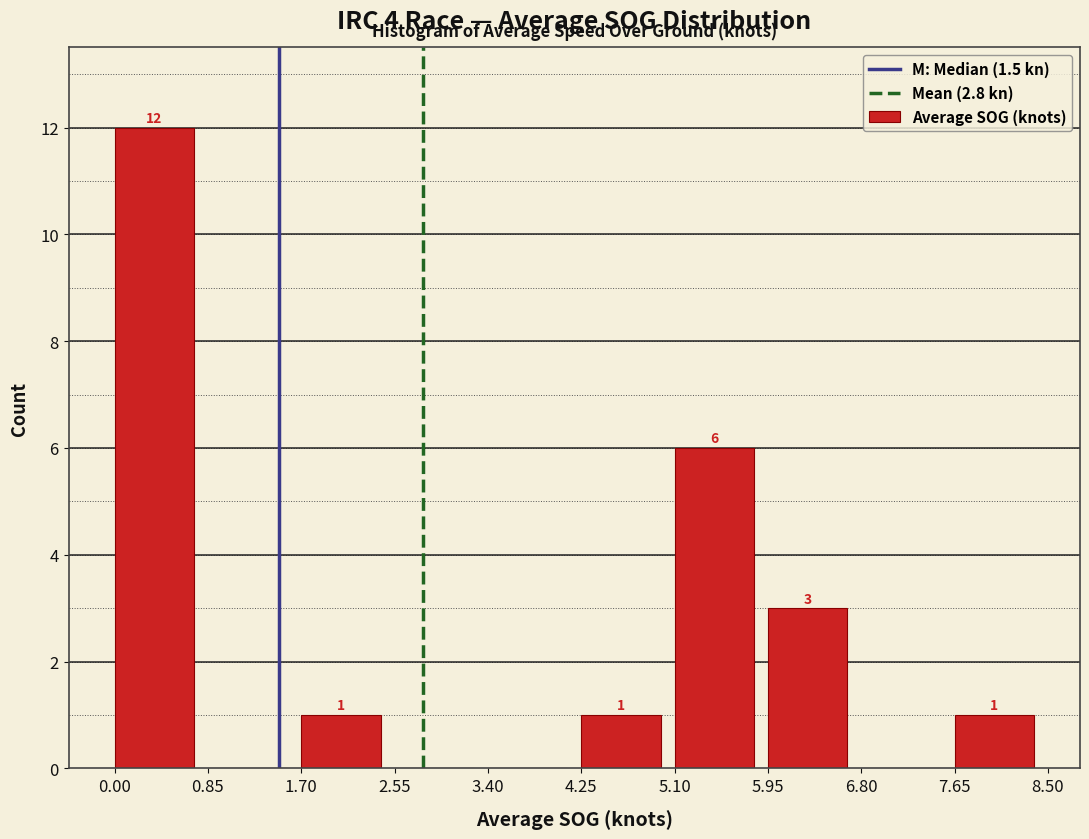

Which range on the x-axis has the tallest bar?

0.00 to 0.85